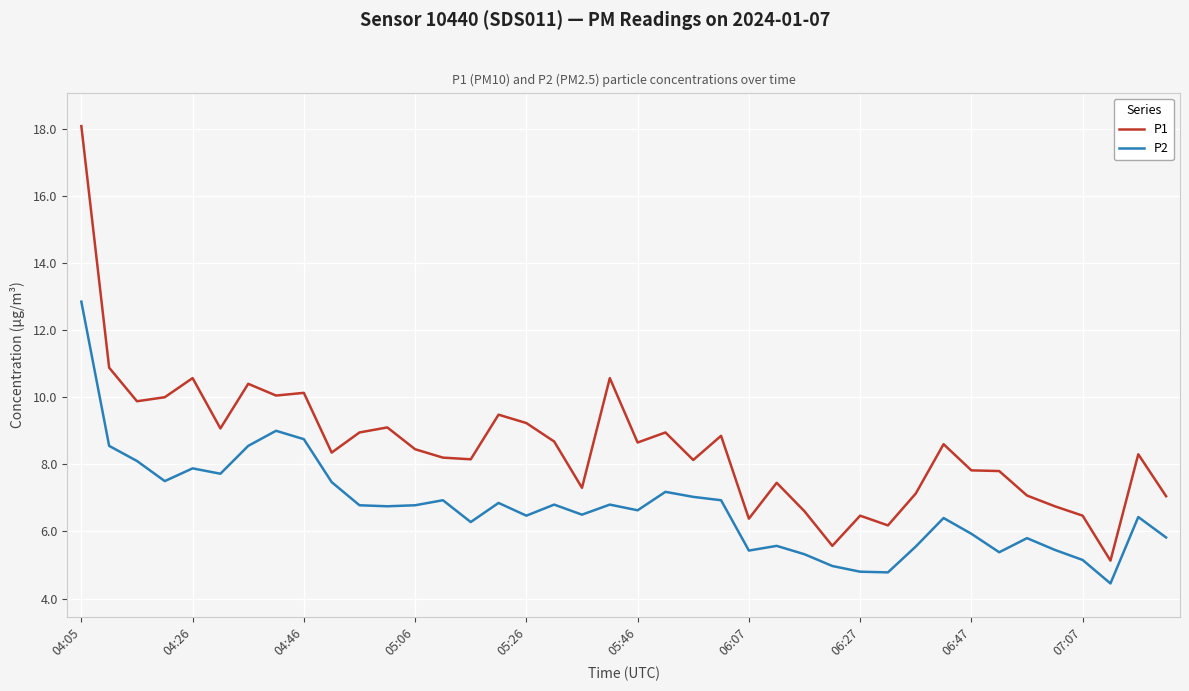

True or false: P1 and P2 cross at least once.

False